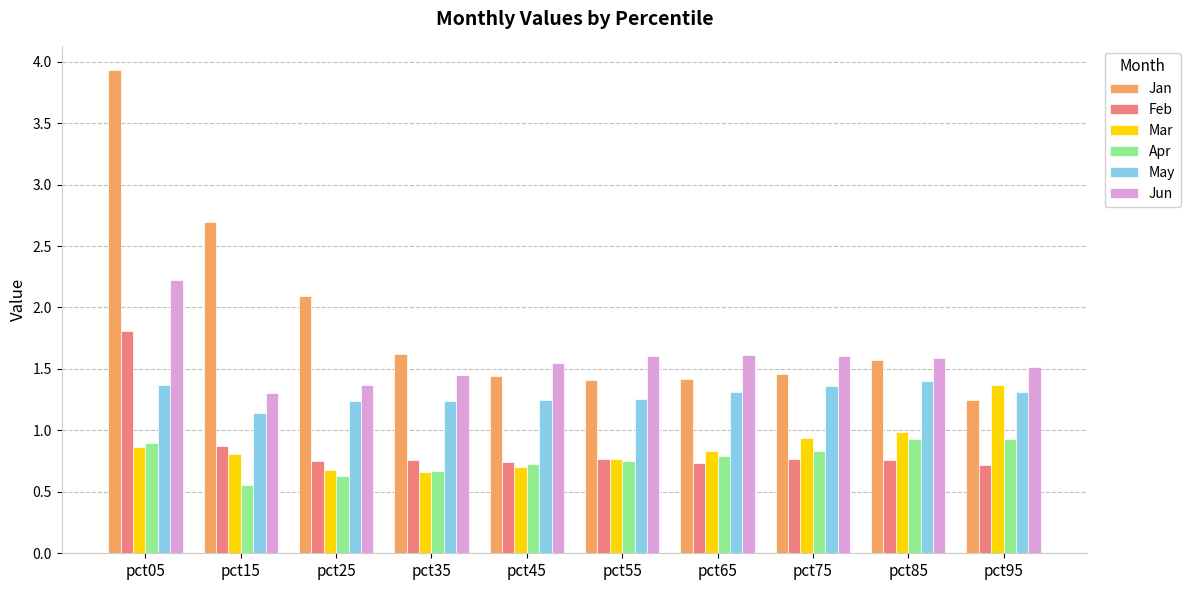

What is the average value of the Jan series?

1.9